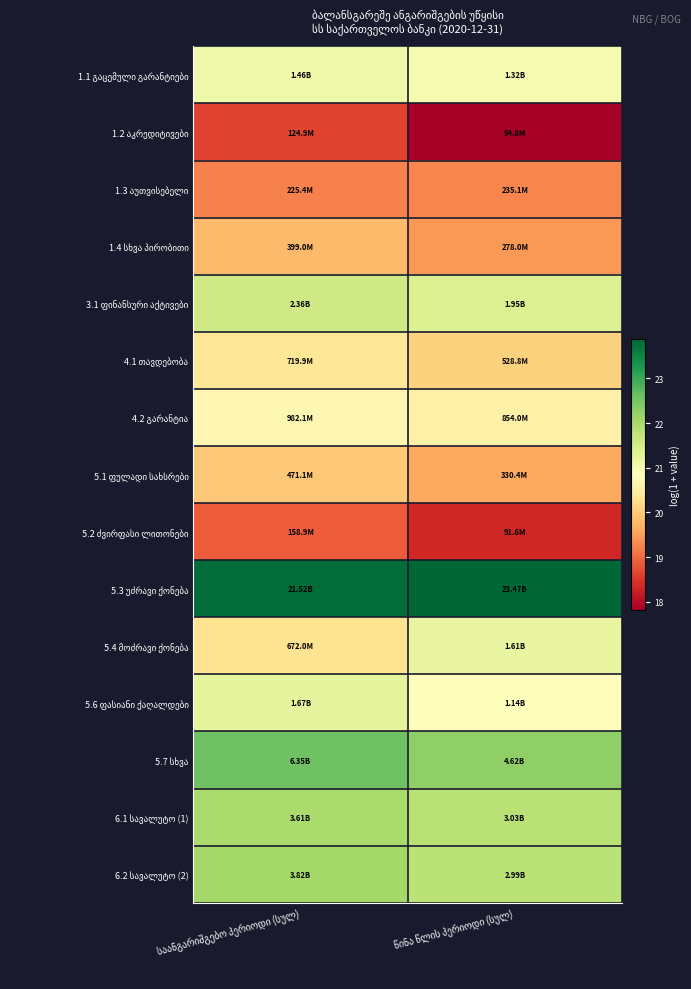

The value of 5.2 ძვირფასი ლითონები at საანგარიშგებო პერიოდი (სულ) is 30.3. True or false?

False